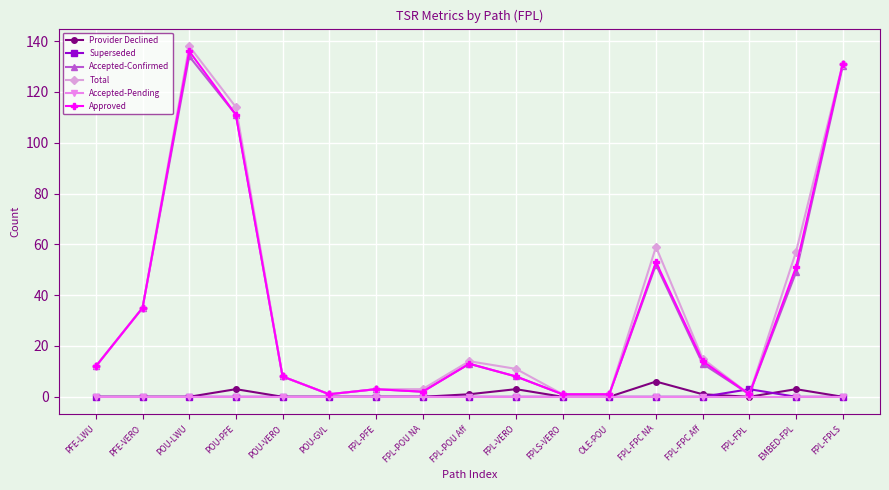

List the series in order of their peak value, lowest first.

Accepted-Pending, Superseded, Provider Declined, Accepted-Confirmed, Approved, Total